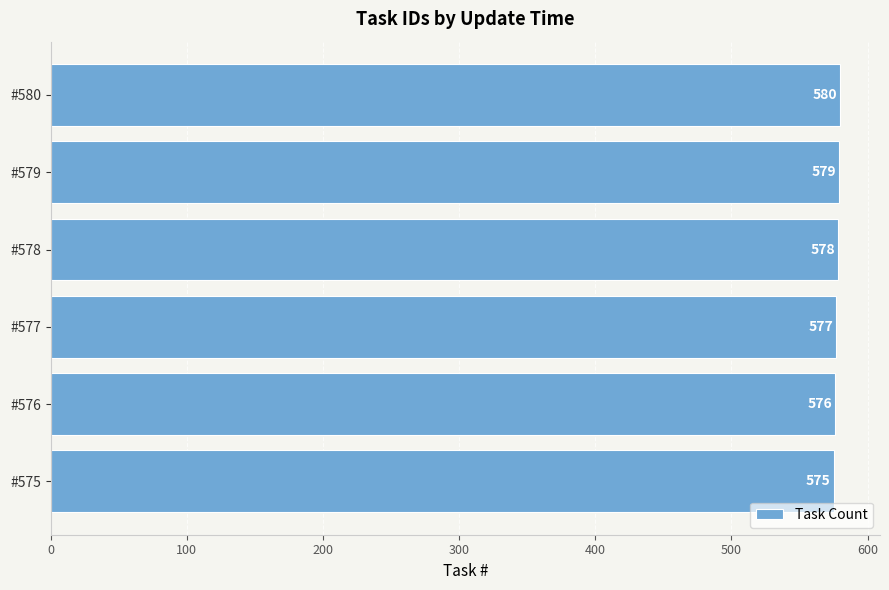

What is the maximum value shown in the chart?

580